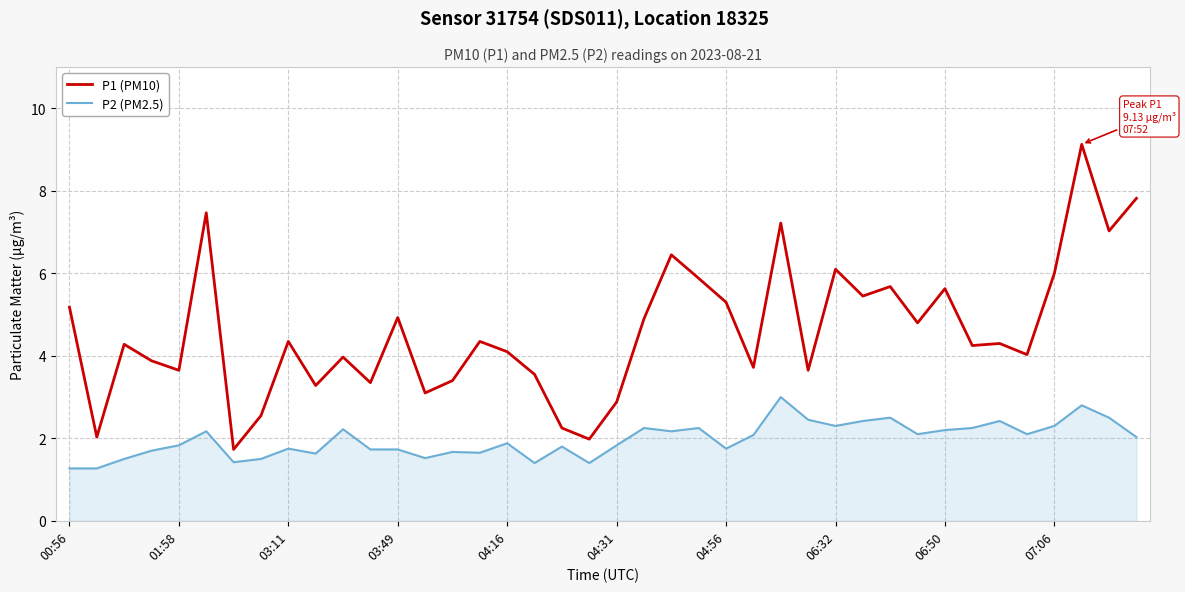

Which series has the largest total across all categories?

P1 (PM10)